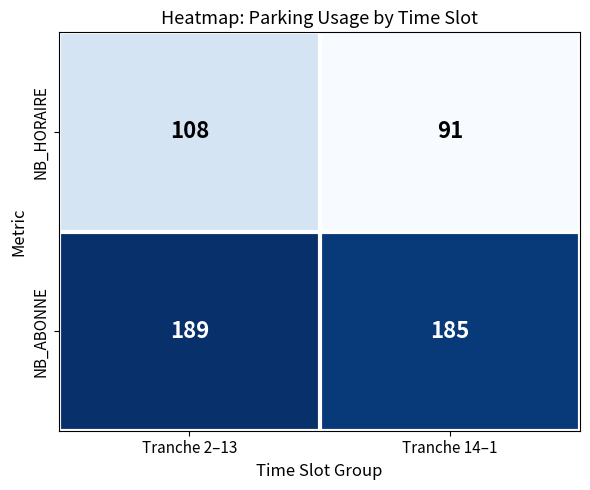

List the series in order of their peak value, highest first.

NB_ABONNE, NB_HORAIRE